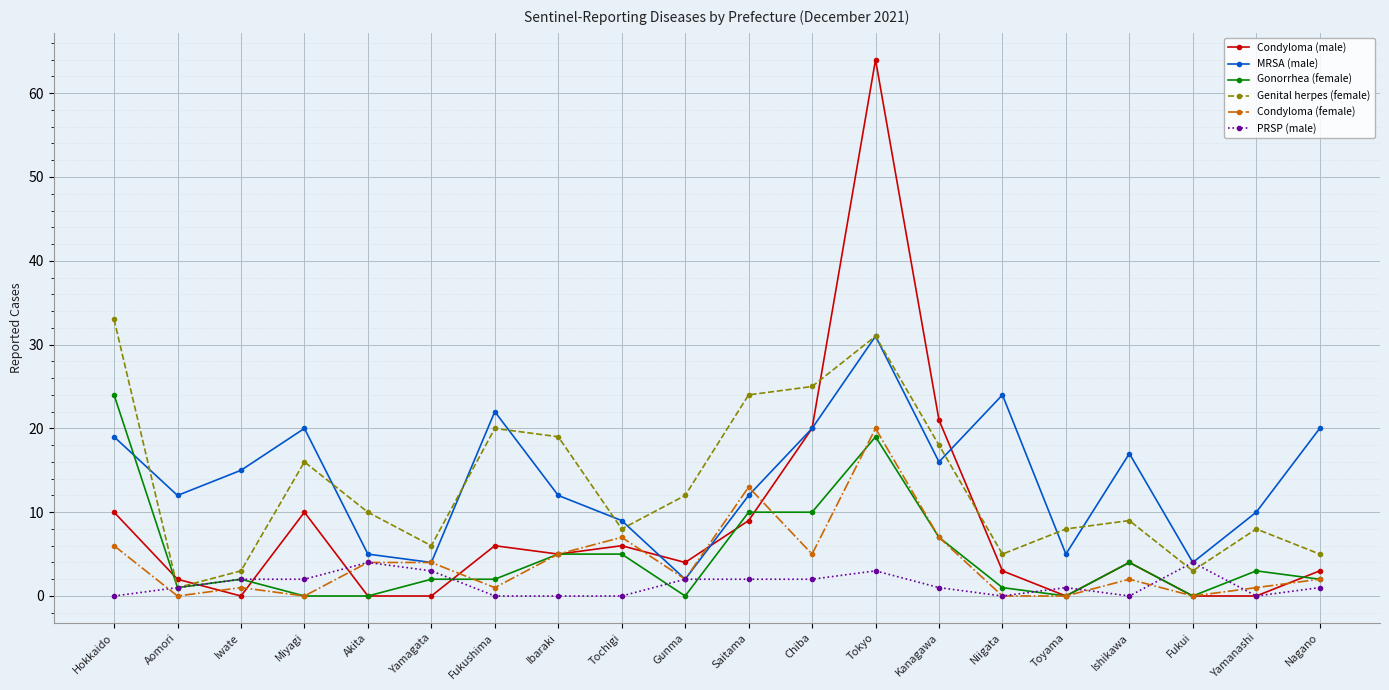

What is the difference between the Genital herpes (female) values at Nagano and Fukui?

2